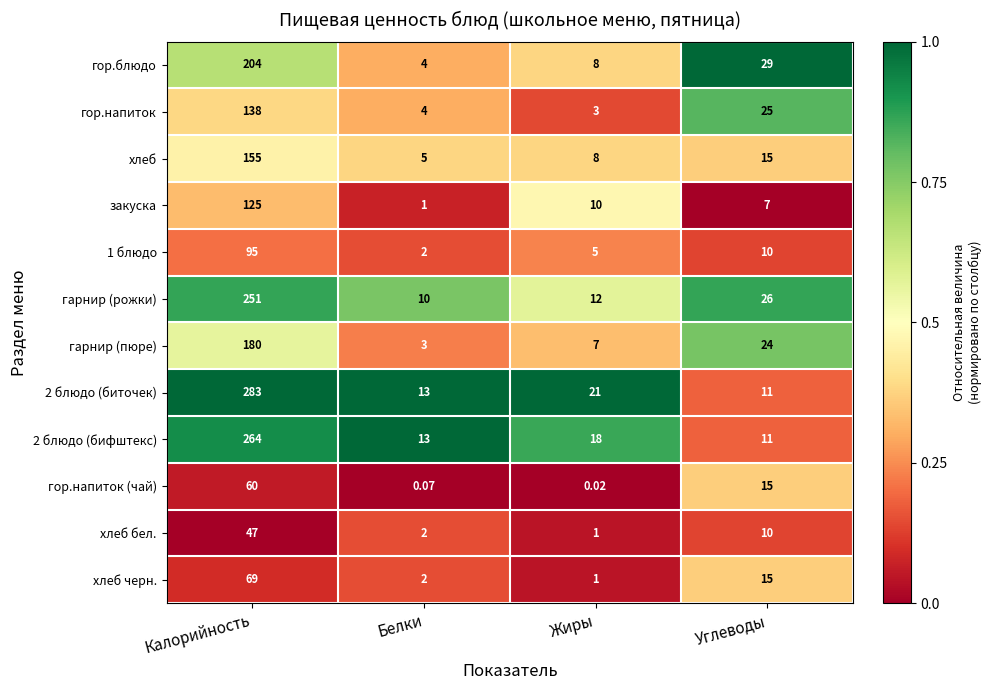

List the labels in order of гарнир (пюре) value, smallest first.

Белки, Жиры, Углеводы, Калорийность